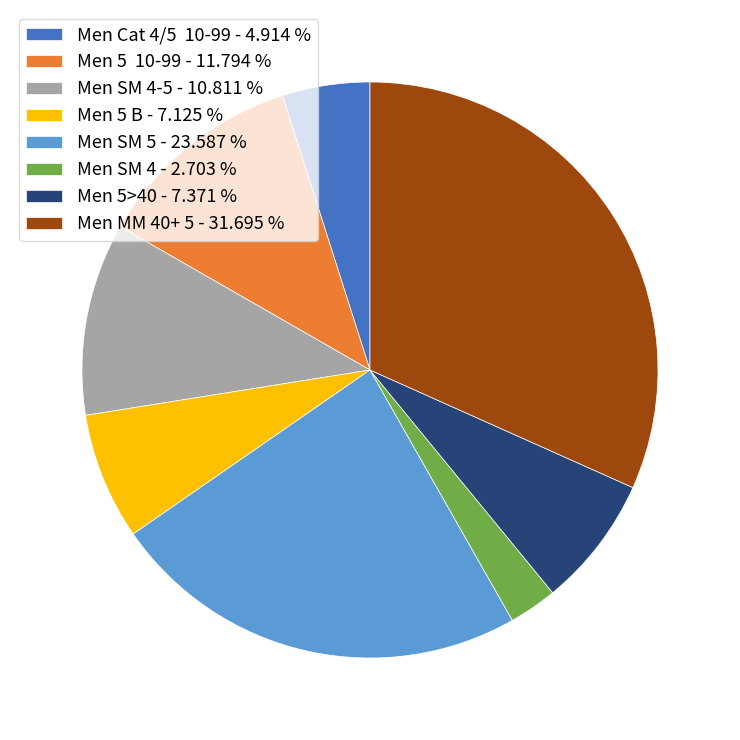

What is the ratio of the value at Men SM 4-5 - 10.811 % to the value at Men 5 B - 7.125 %?

1.5